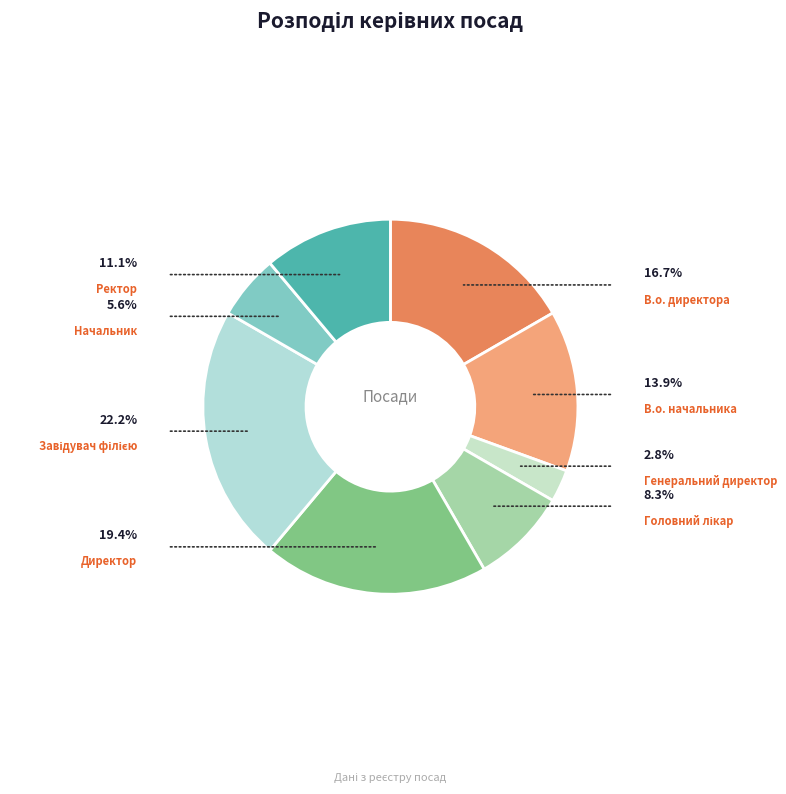

Does Головний лікар account for over 50% of the chart?

No